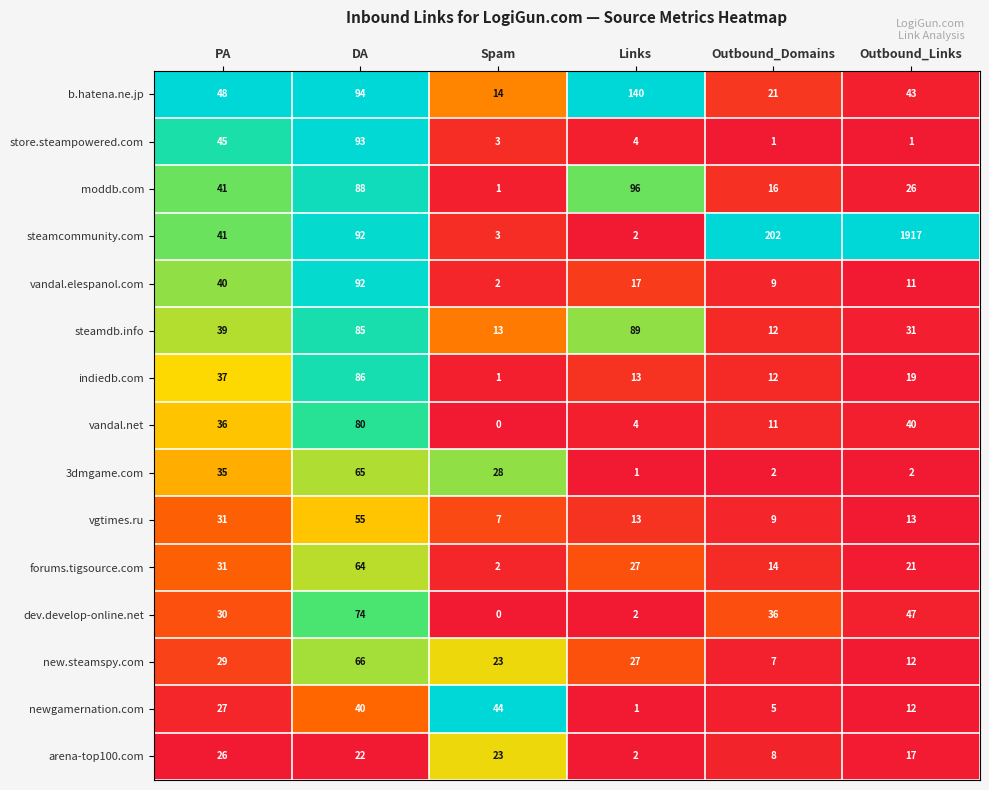

What is the difference between the highest and lowest values at Links?

139